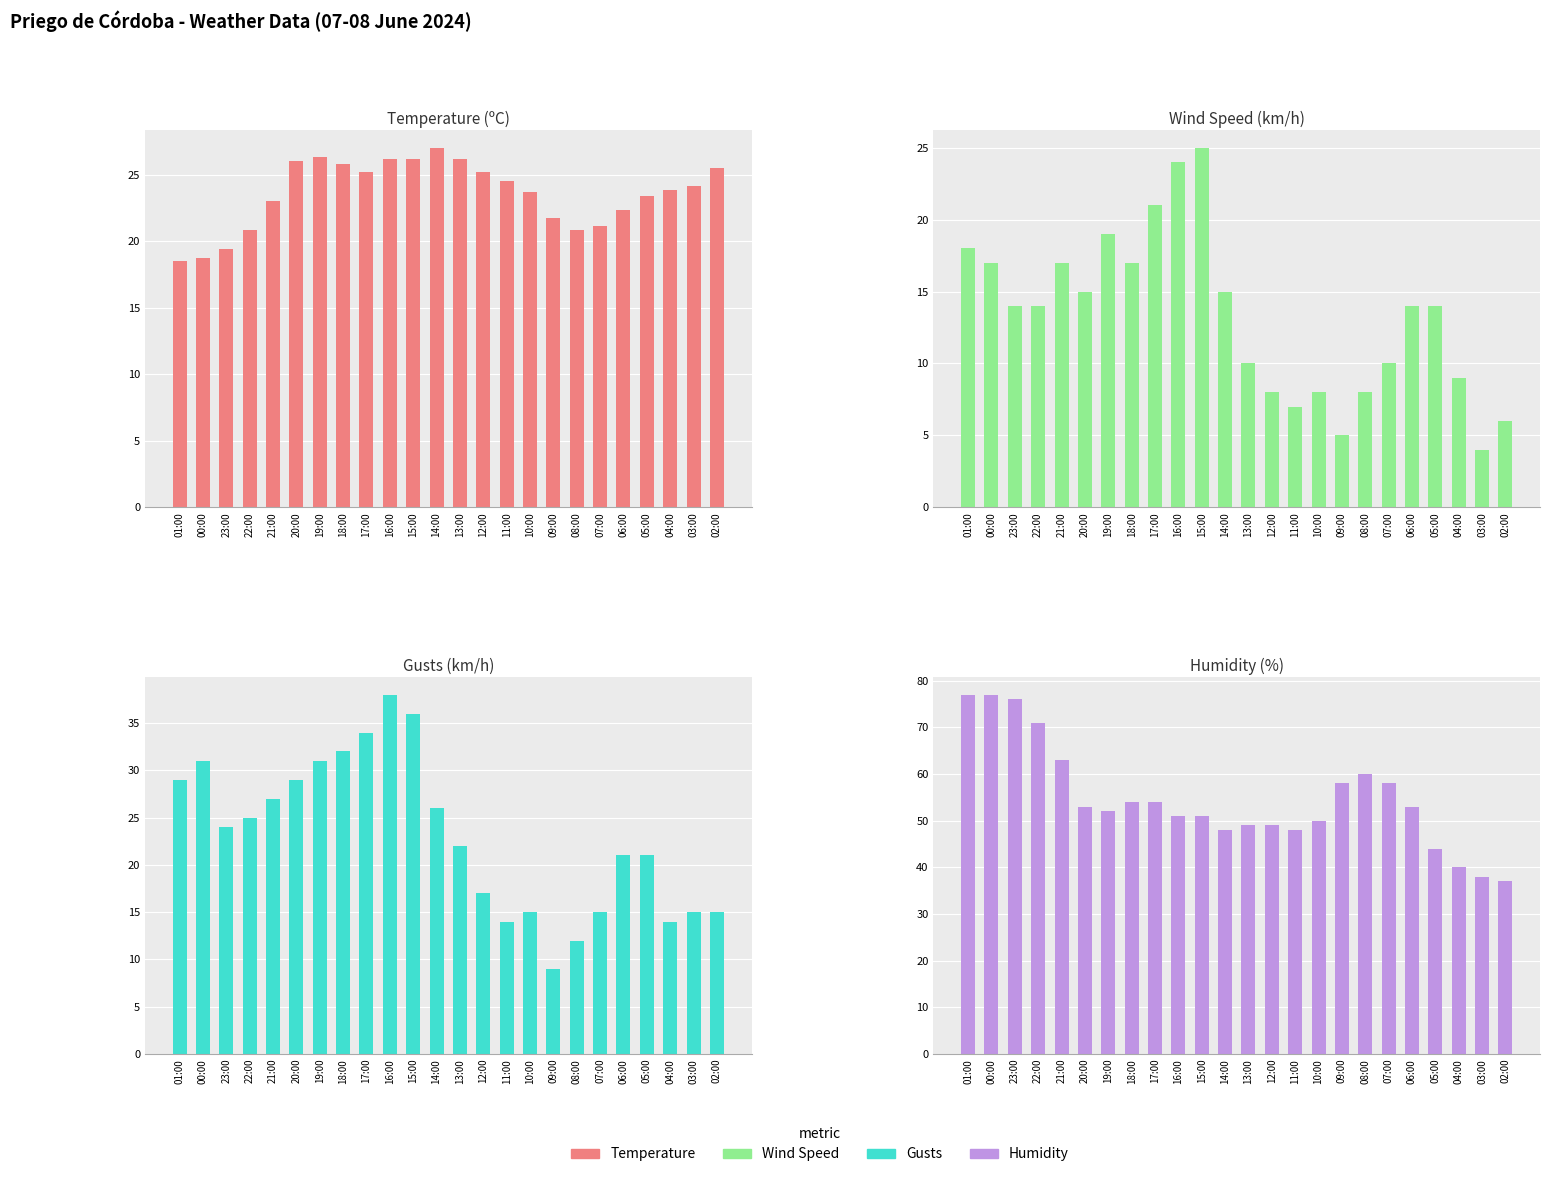

What is the label of the 4th bar from the left?

22:00